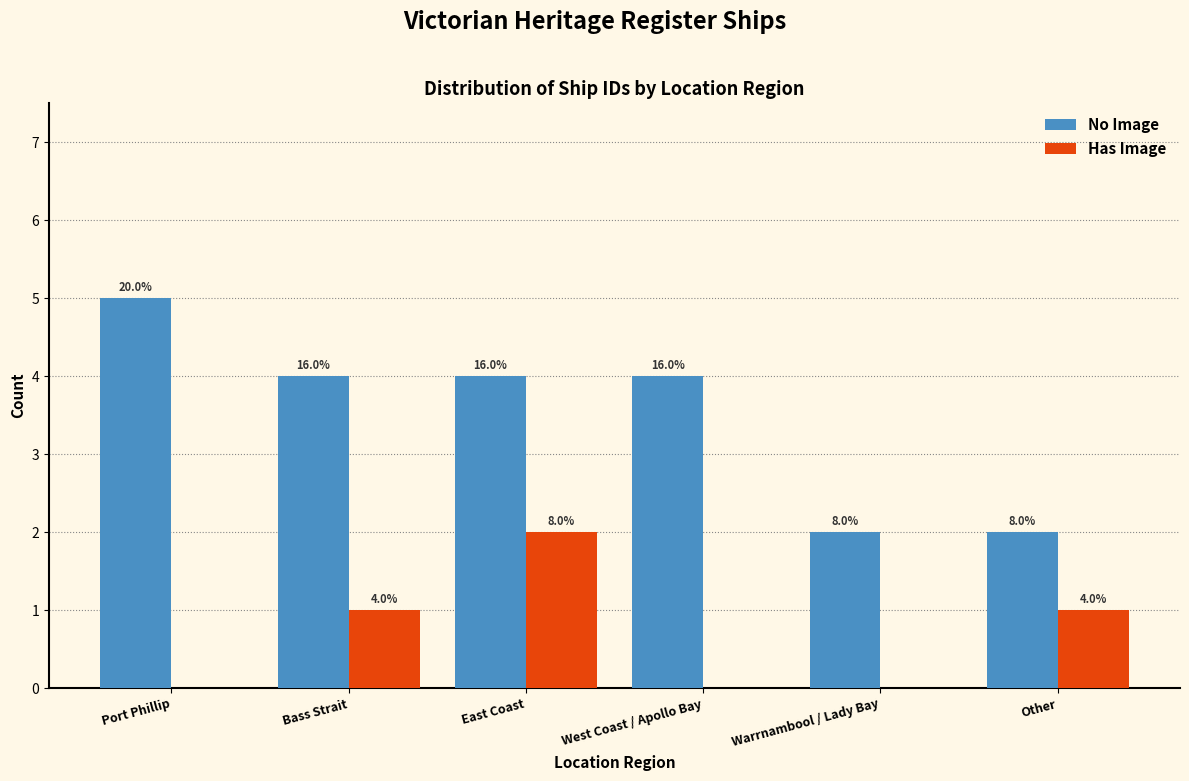

What are all the series names shown in the legend?

No Image, Has Image